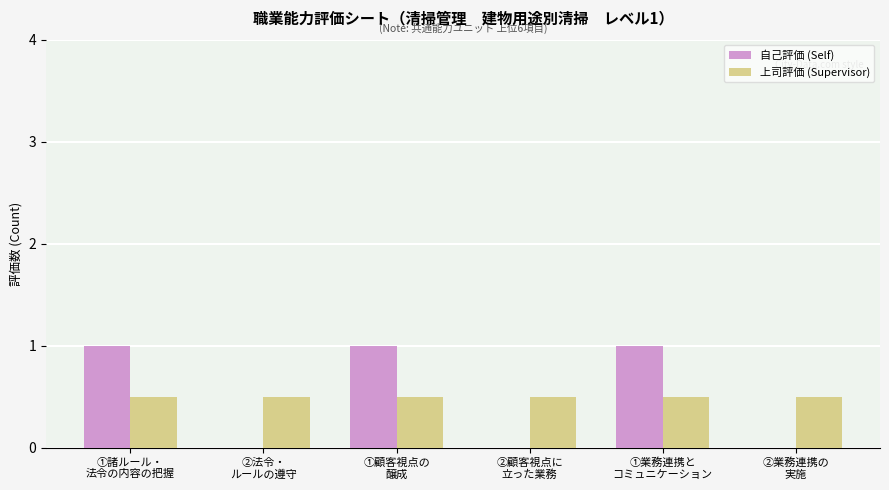

What is the sum of all 上司評価 (Supervisor) values?

3.0